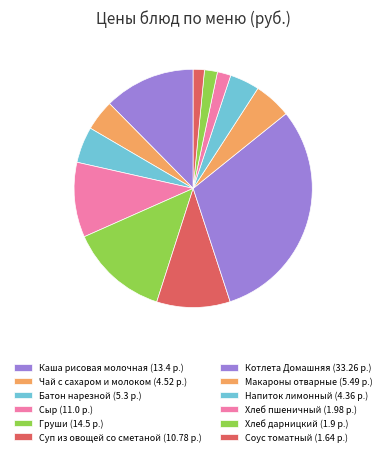

To the nearest percent, what is the combined percentage of Хлеб пшеничный and Батон нарезной?

7%